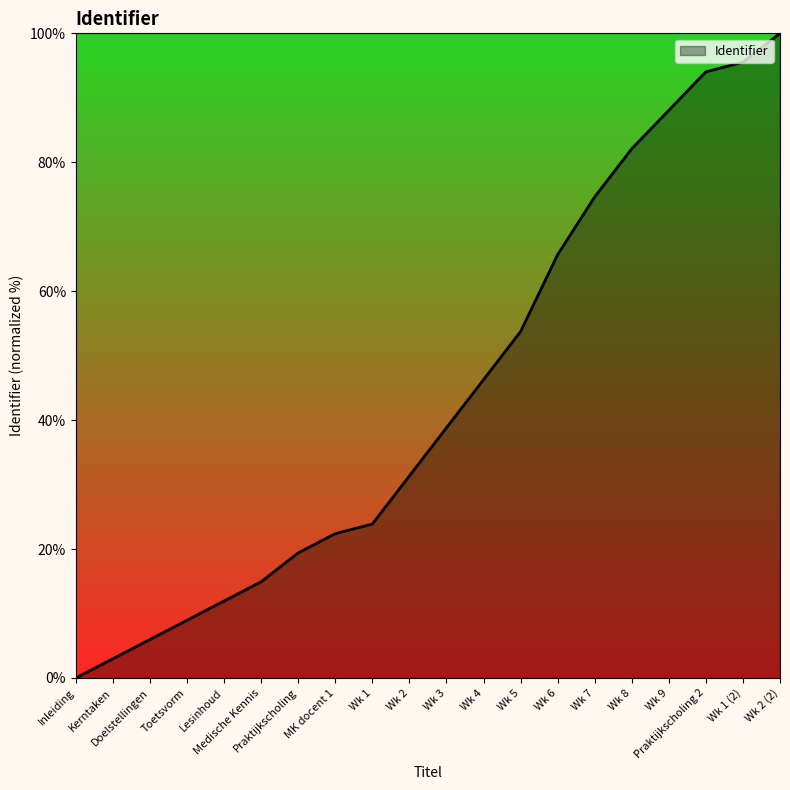

Rank the categories by value from highest to lowest.

Wk 2 (2), Wk 1 (2), Praktijkscholing 2, Wk 9, Wk 8, Wk 7, Wk 6, Wk 5, Wk 4, Wk 3, Wk 2, Wk 1, MK docent 1, Praktijkscholing, Medische Kennis, Lesinhoud, Toetsvorm, Doelstellingen, Kerntaken, Inleiding